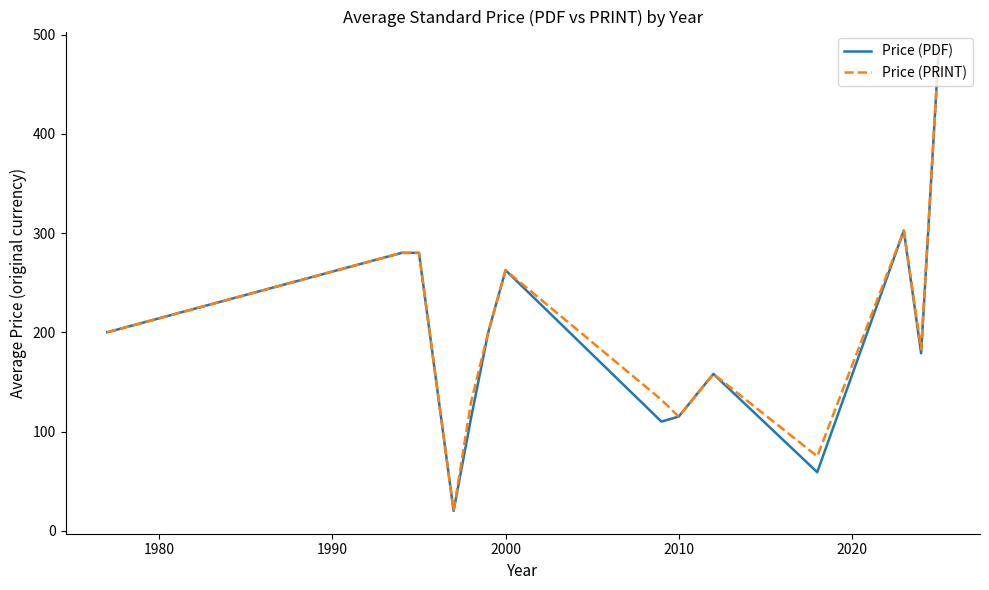

True or false: Price (PRINT) has more than 2 interior local peaks.

True